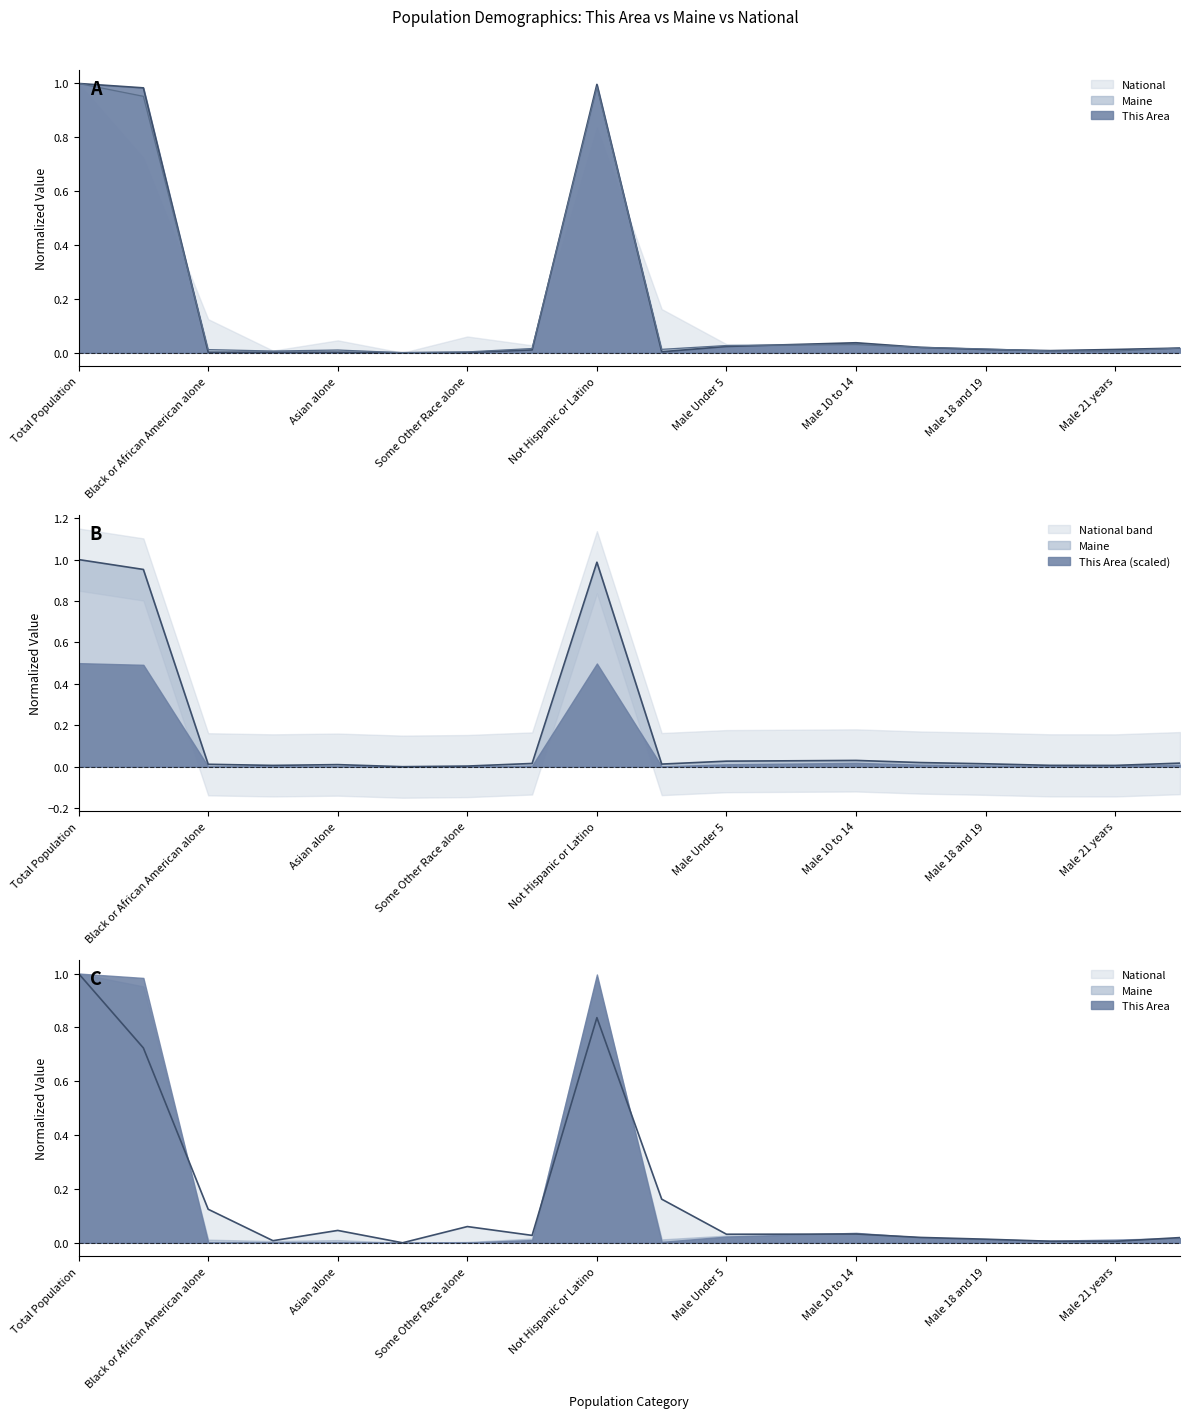

At which category does National reach its first local valley?

American Indian and Alaska Native